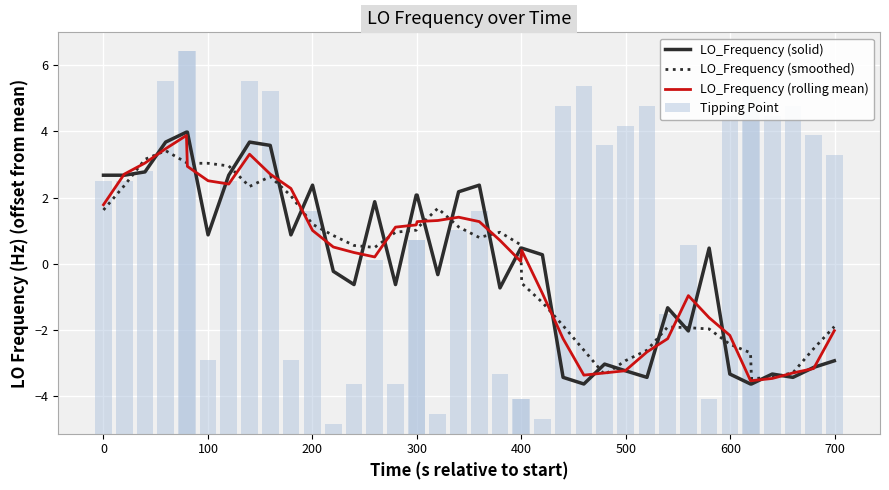

What is the sum of all LO_Frequency (smoothed) values?

0.2